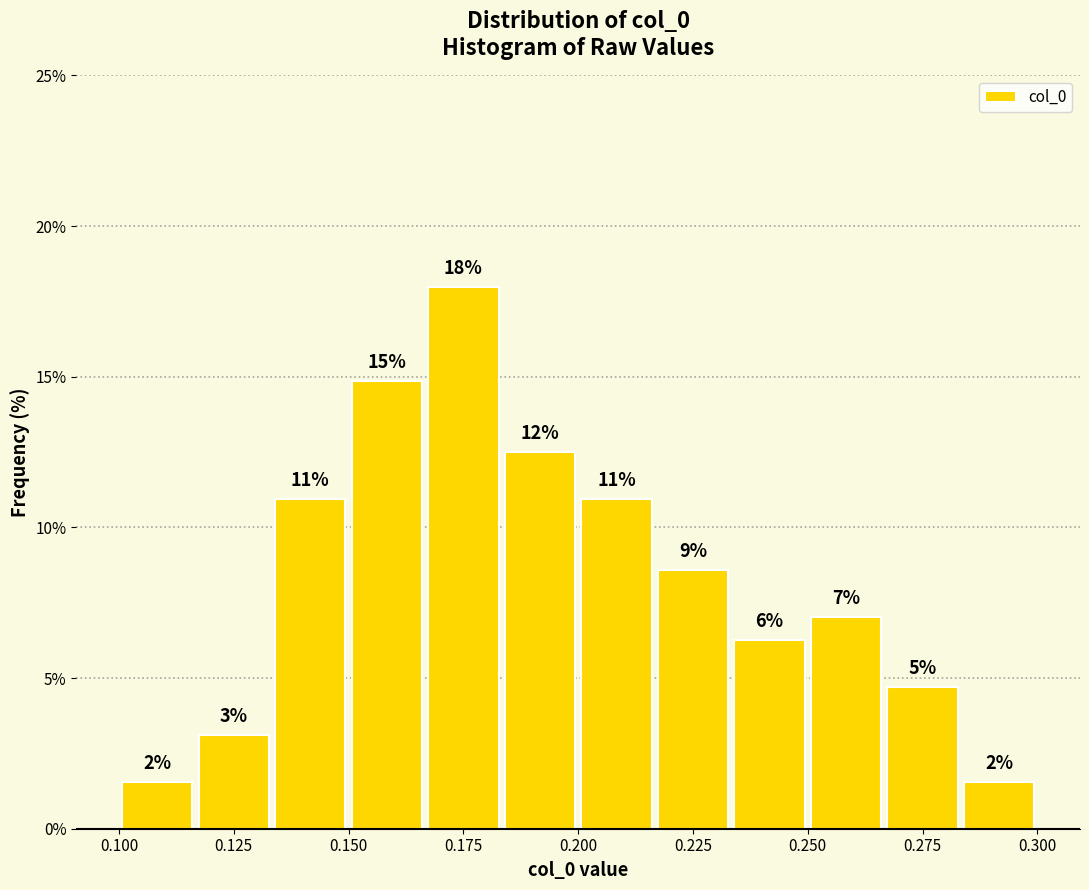

Read against the x-axis, roughly where is the centre of the tallest bar?

0.175